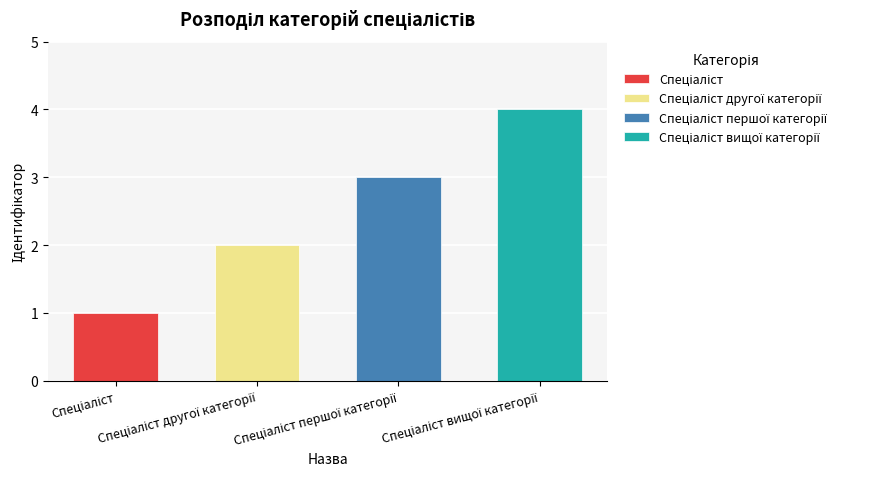

Reading left to right, what are all the values shown in this chart?

1	2	3	4